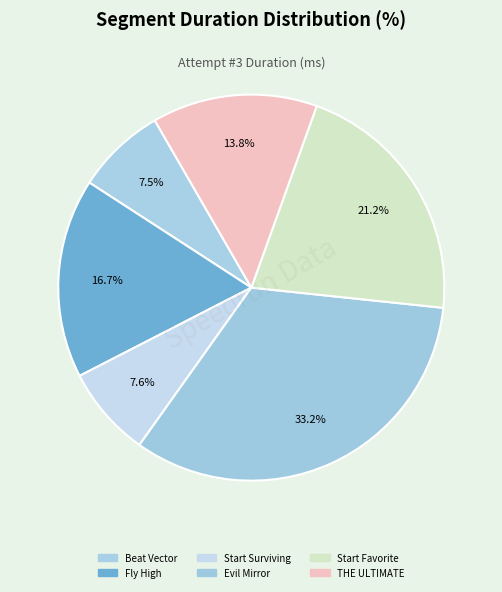

Count the number of slices in the pie.

6